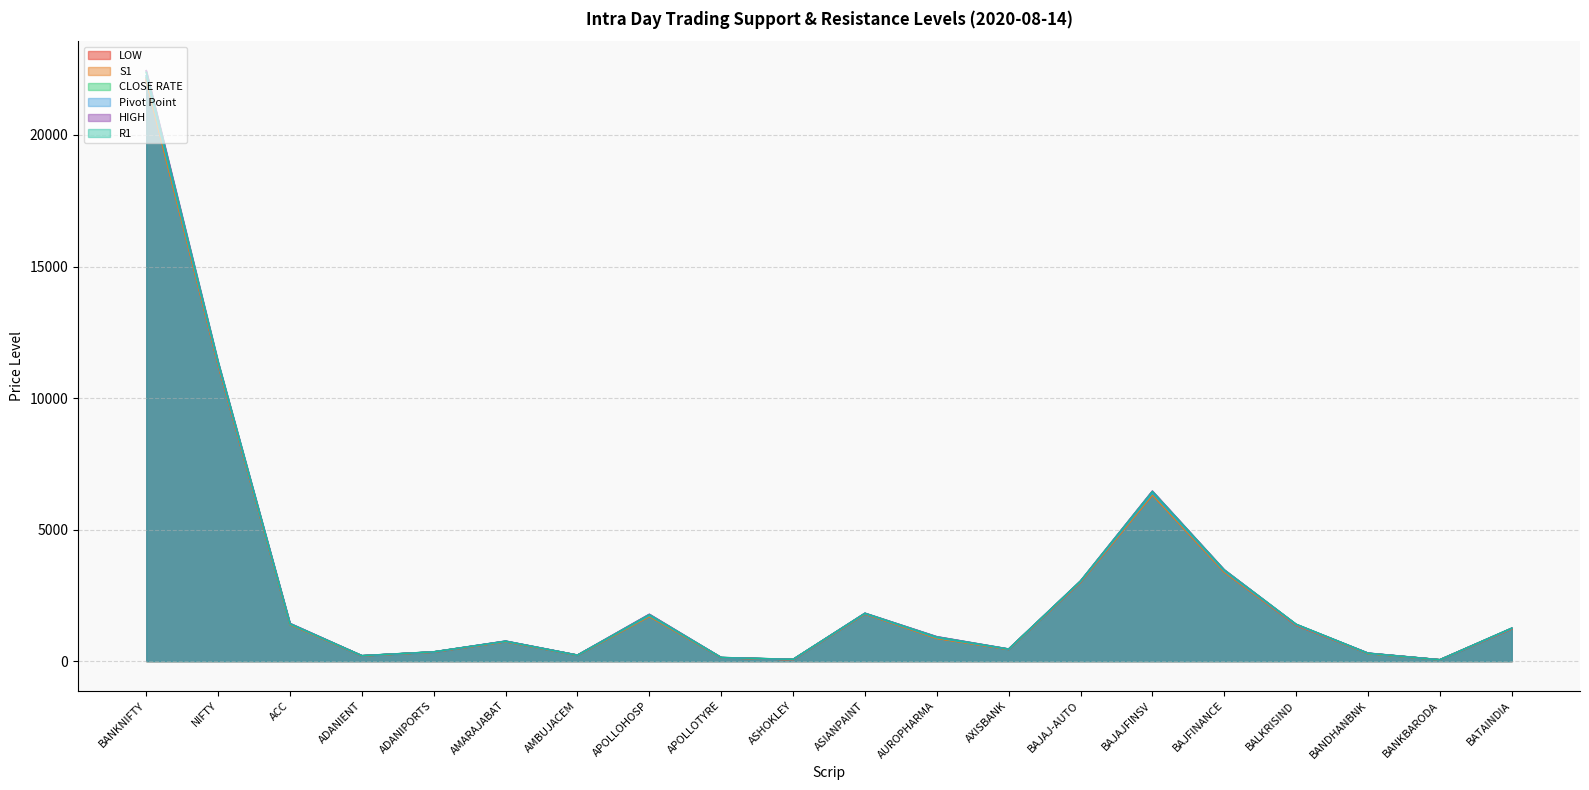

Does the chart have visible grid lines?

Yes